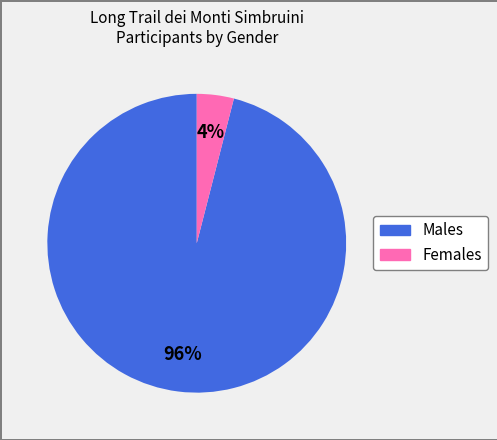

To the nearest percent, what is the difference between the largest and smallest slice percentages?

92%